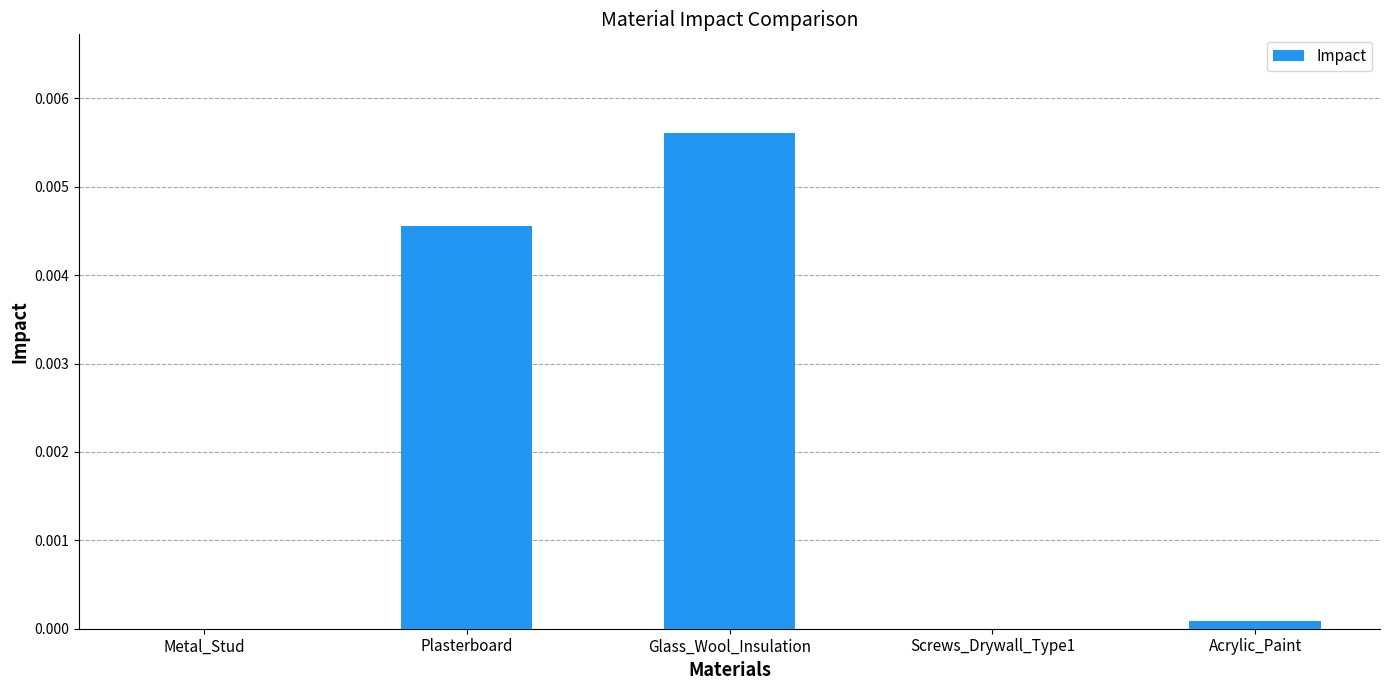

Which label corresponds to the largest value in the chart?

Glass_Wool_Insulation